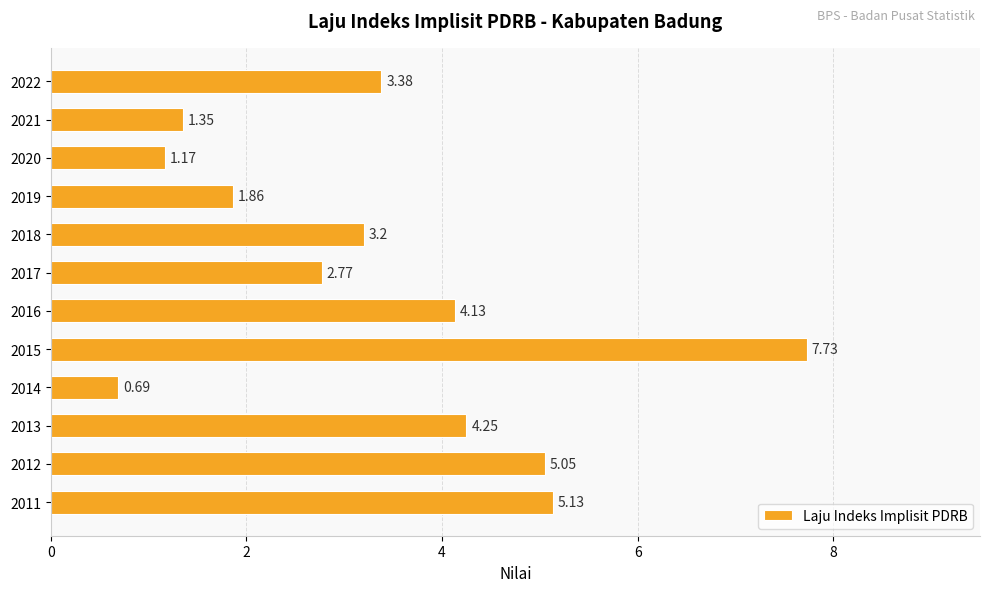

What is the ratio of the value at 2020 to the value at 2016?

0.3